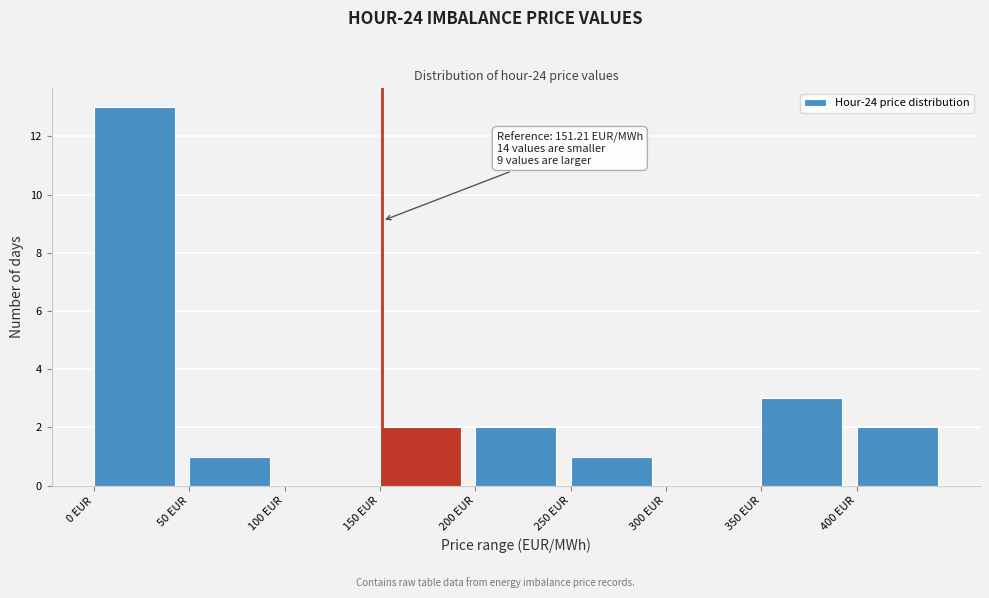

Which range on the x-axis has the tallest bar?

0 to 50